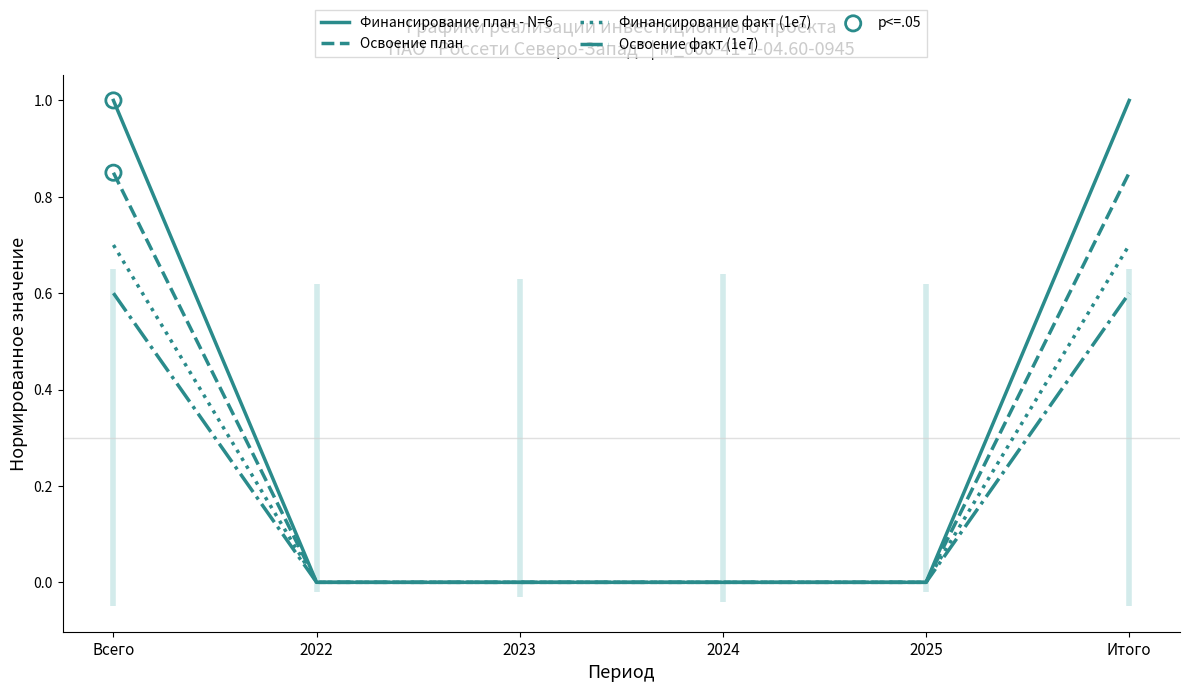

Which series has the widest spread of Y values?

Финансирование план - N=6